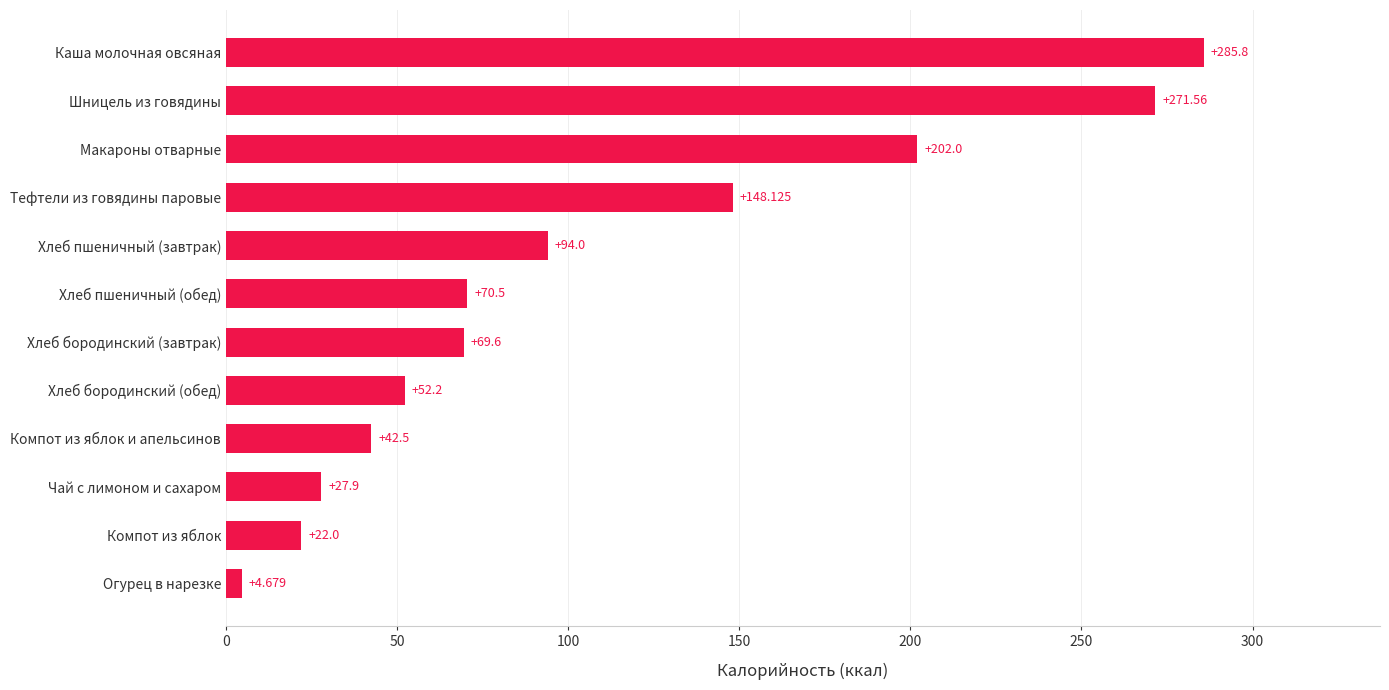

Does the chart contain any negative values?

No